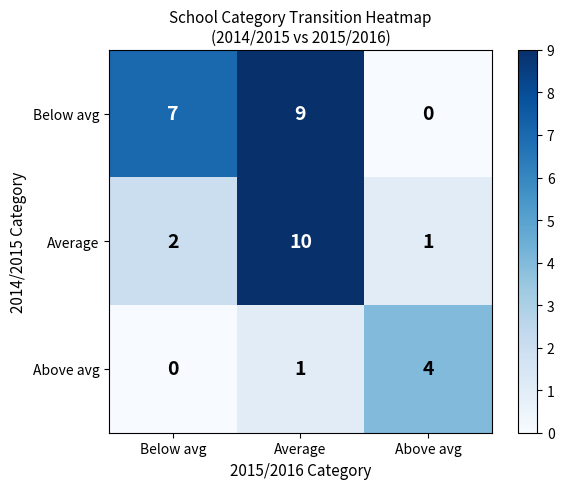

Which series has the largest total across all categories?

Below avg